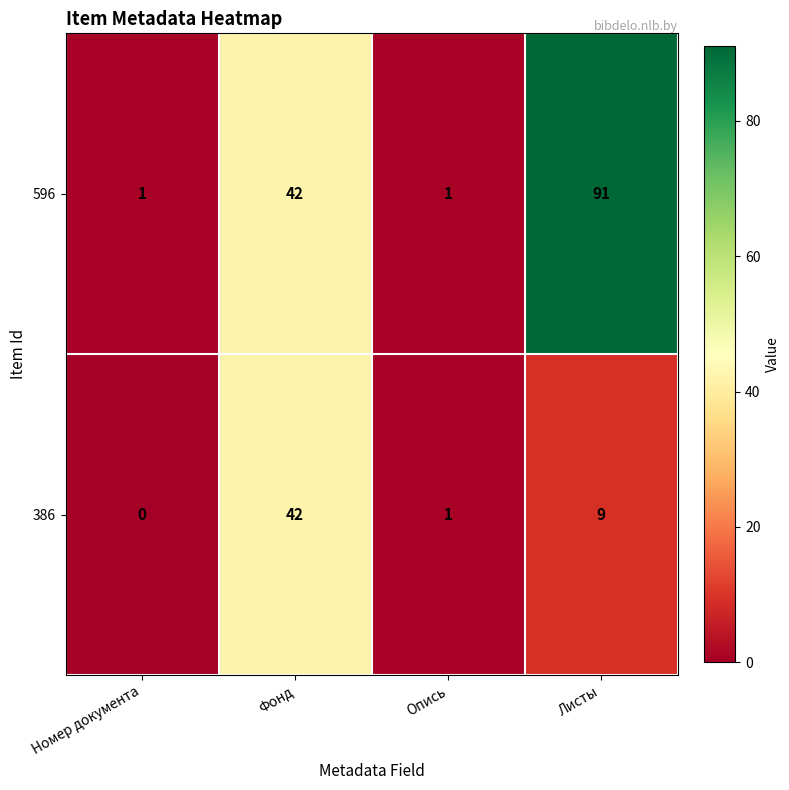

At how many categories does at least one series exceed 17?

2